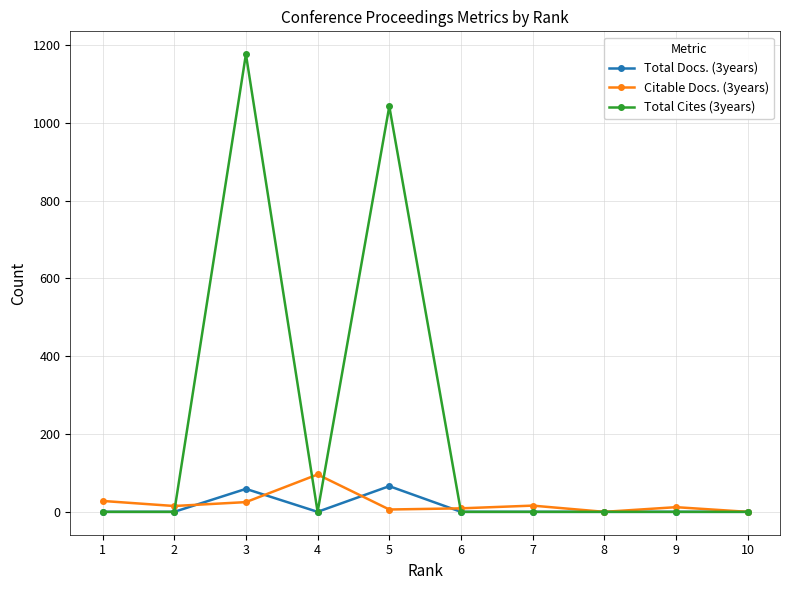

At which category is the sum across all series the highest?

3